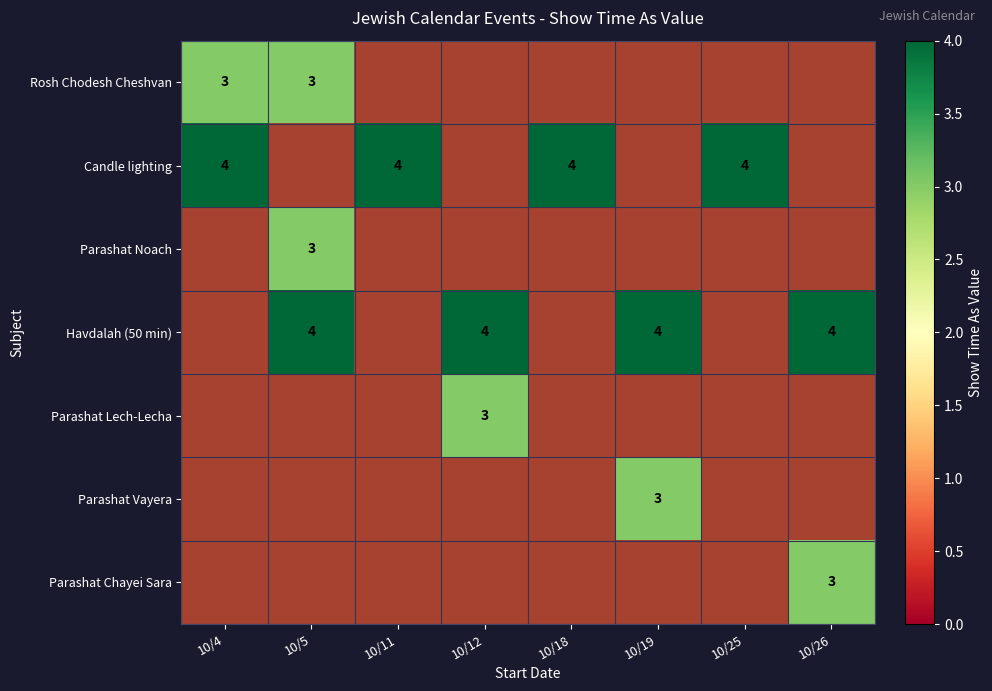

How many data points does each series have?

8